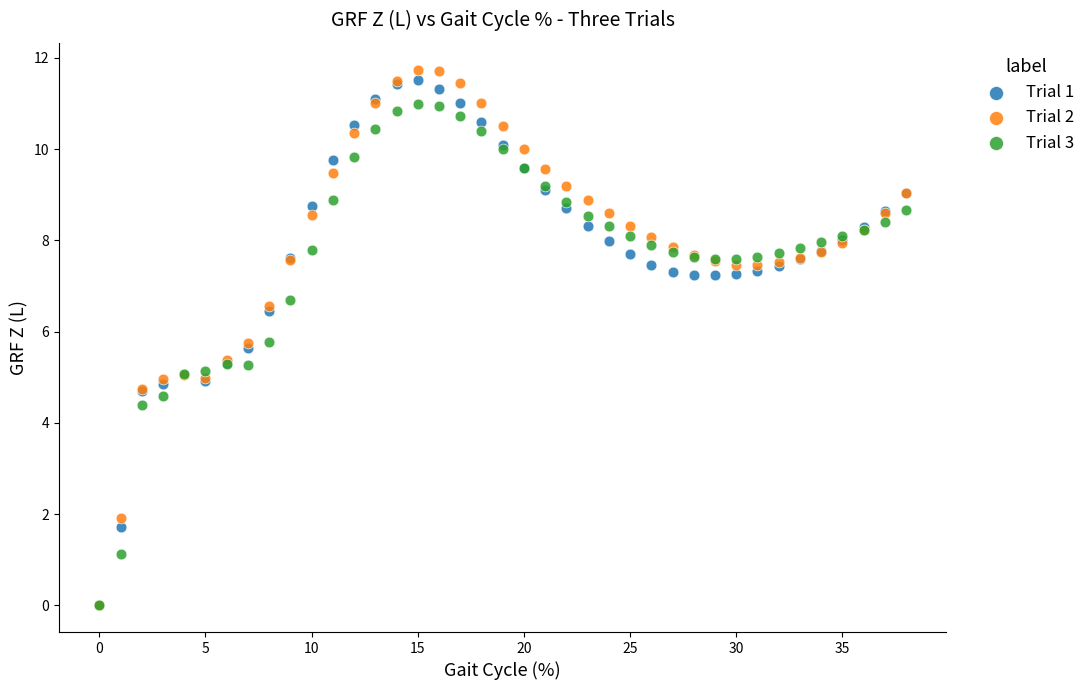

What are all the series names shown in the legend?

Trial 1, Trial 2, Trial 3